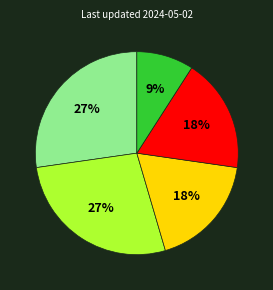

Is there a majority slice in this chart?

No